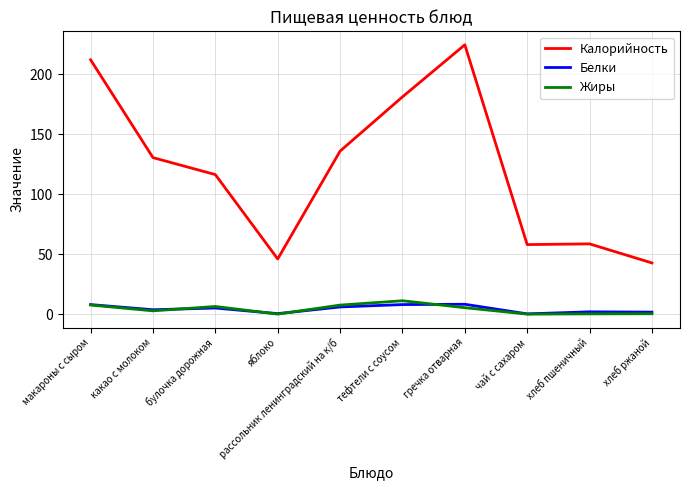

Which category has the highest value across all series?

гречка отварная